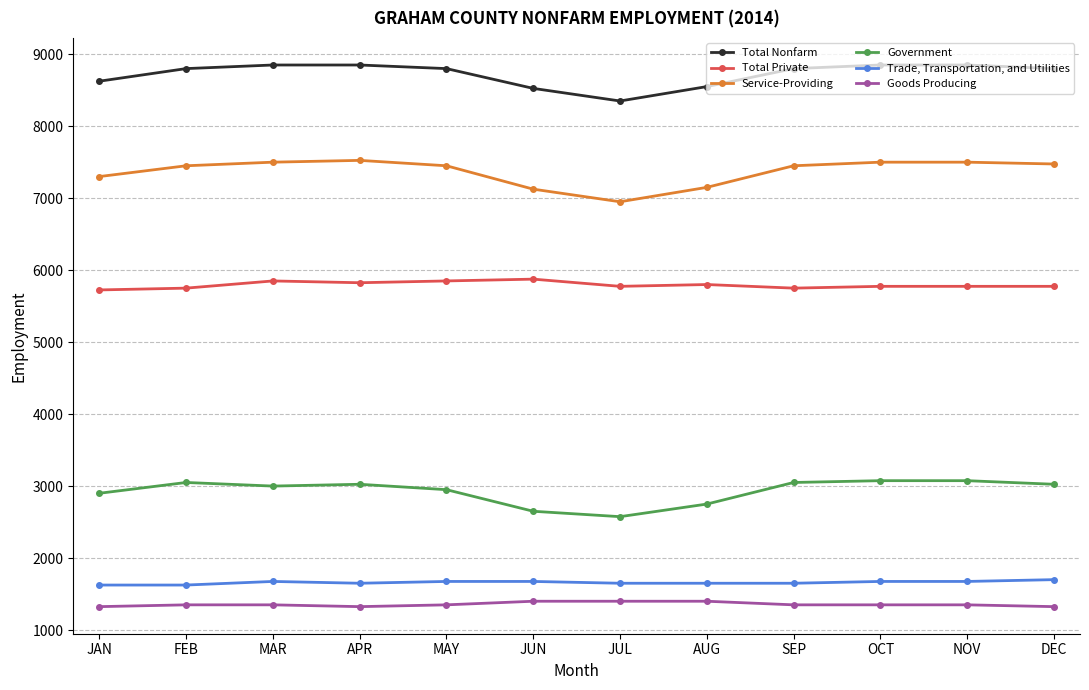

What are all the series names shown in the legend?

Total Nonfarm, Total Private, Service-Providing, Government, Trade, Transportation, and Utilities, Goods Producing